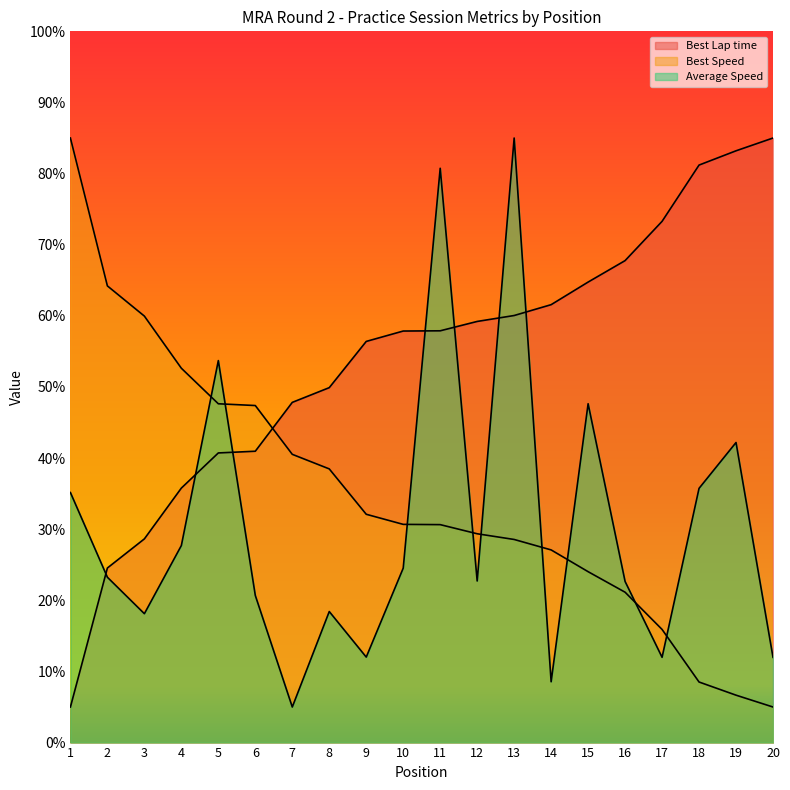

What are all the series names shown in the legend?

Best Lap time, Best Speed, Average Speed